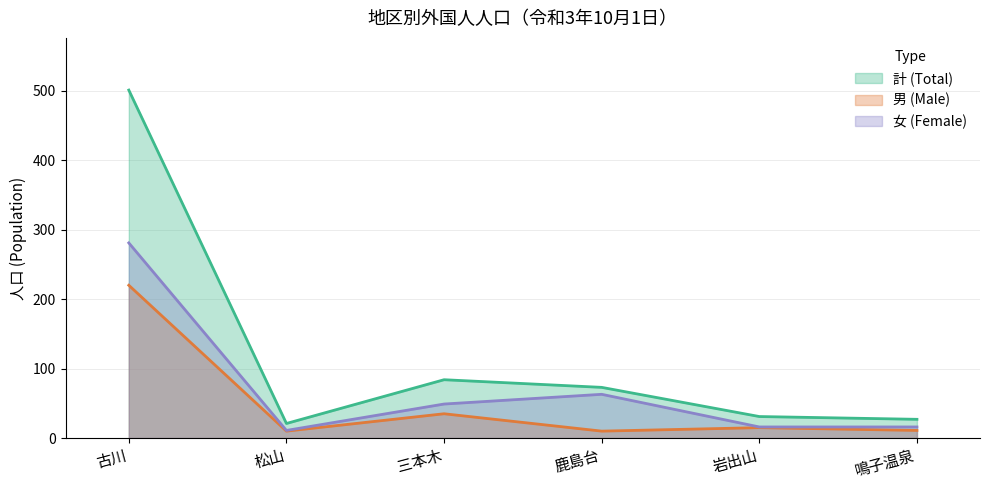

Reading right to left, list all the values displayed in this chart.

計 (Total): 27	31	73	84	21	501
男 (Male): 11	15	10	35	10	220
女 (Female): 16	16	63	49	11	281